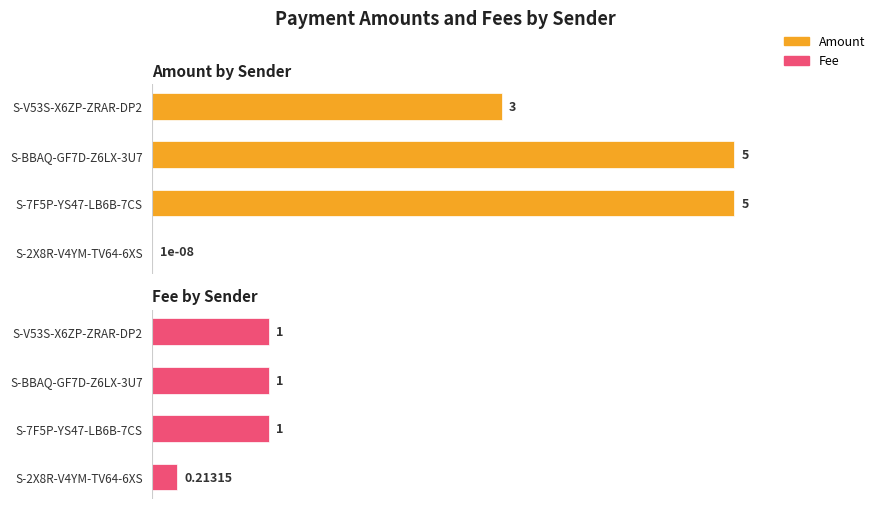

How many categories are shown in the chart?

4